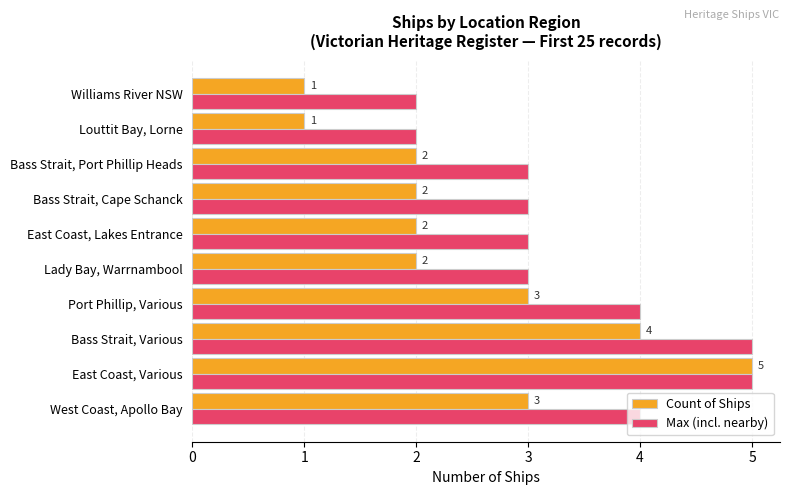

What is the approximate value of Max (incl. nearby) at Port Phillip, Various?

4